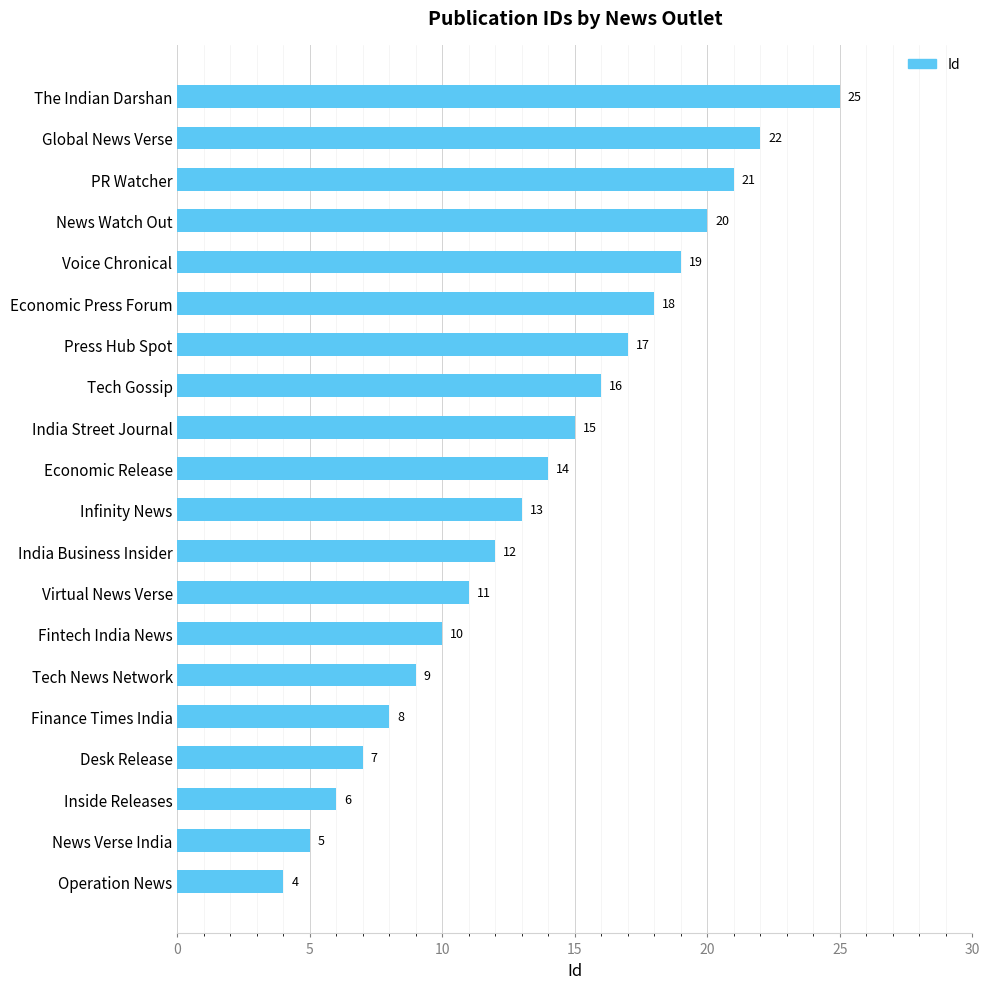

The chart shows a value of 5 at Finance Times India. True or false?

False